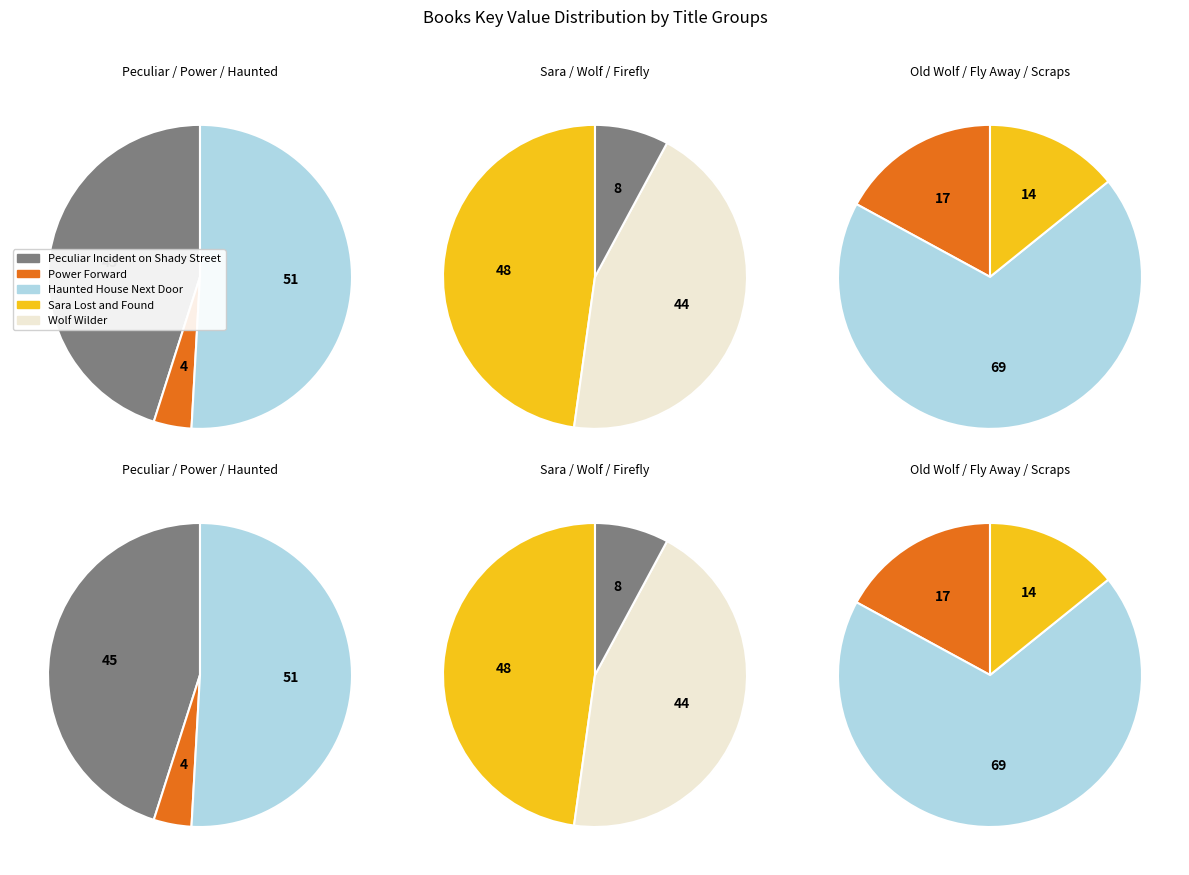

To the nearest percent, what is the average slice percentage?

11%